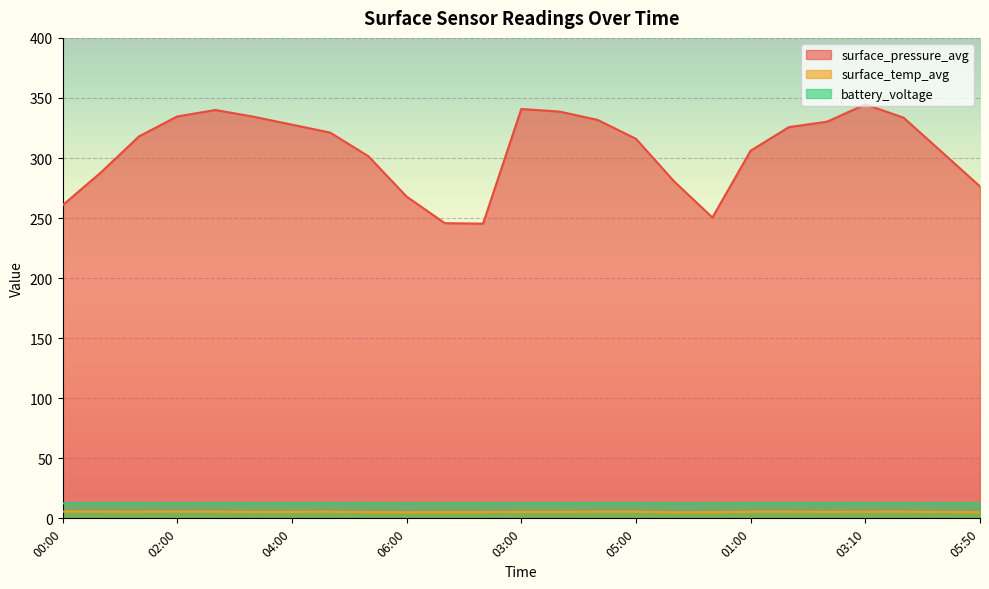

At which label does surface_pressure_avg reach its peak?

03:10